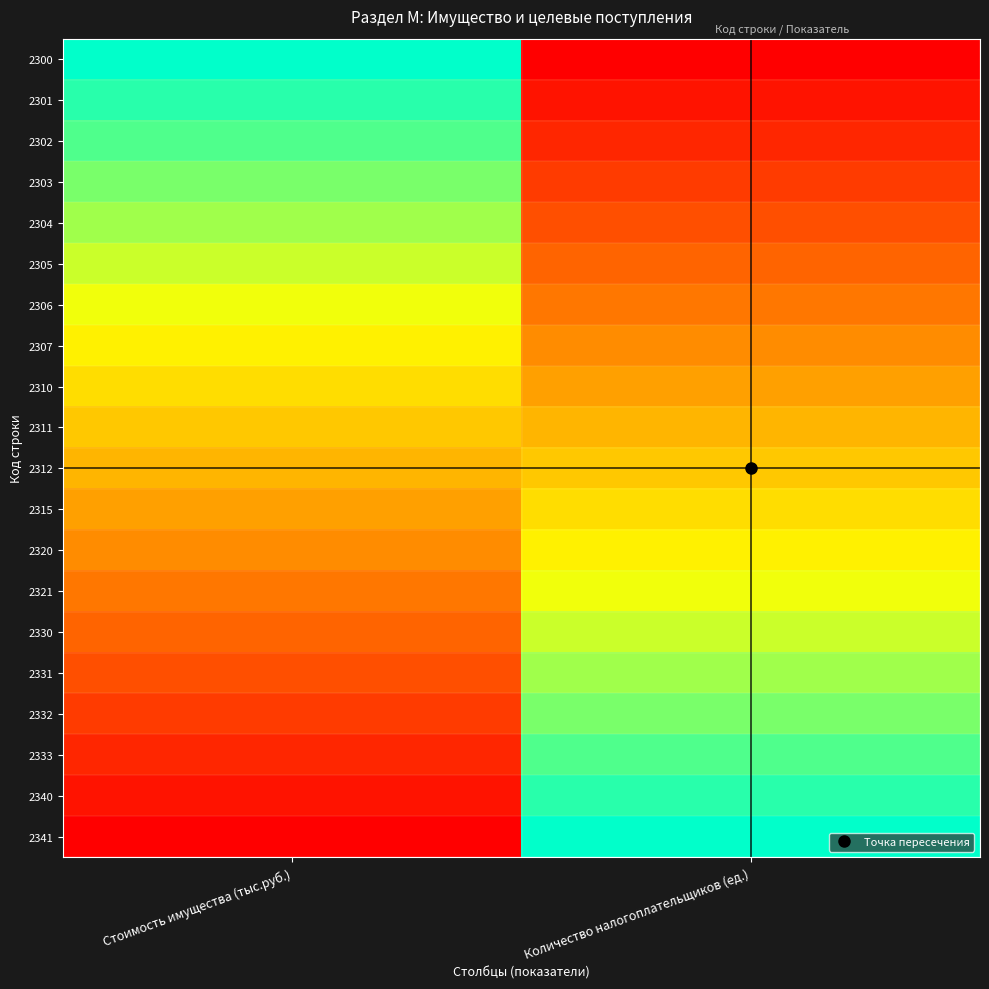

What is the spread (max minus min) of values at Стоимость имущества (тыс.руб.)?

1.0